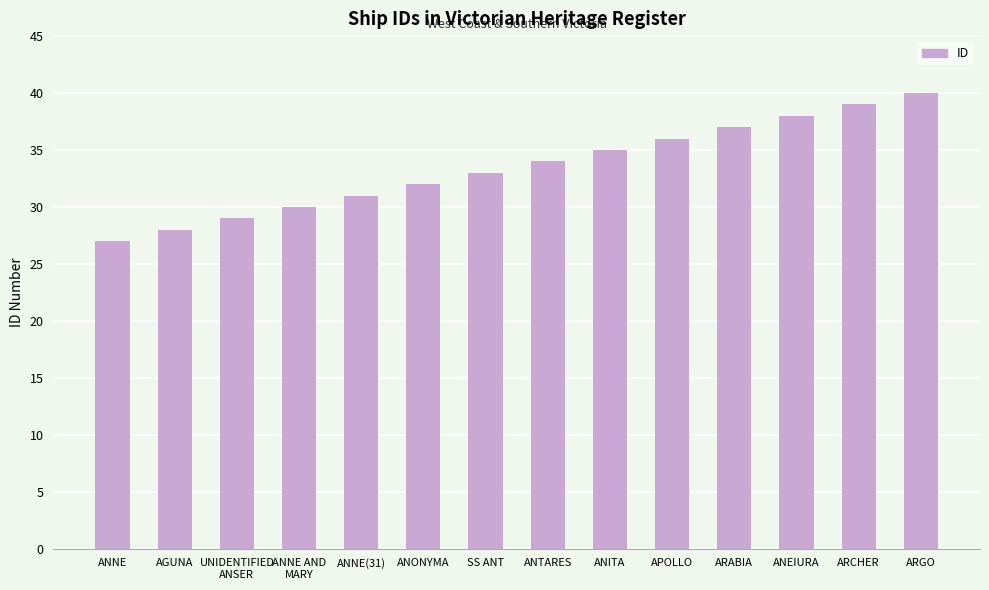

Reading left to right, transcribe all the data shown in this chart.

27	28	29	30	31	32	33	34	35	36	37	38	39	40